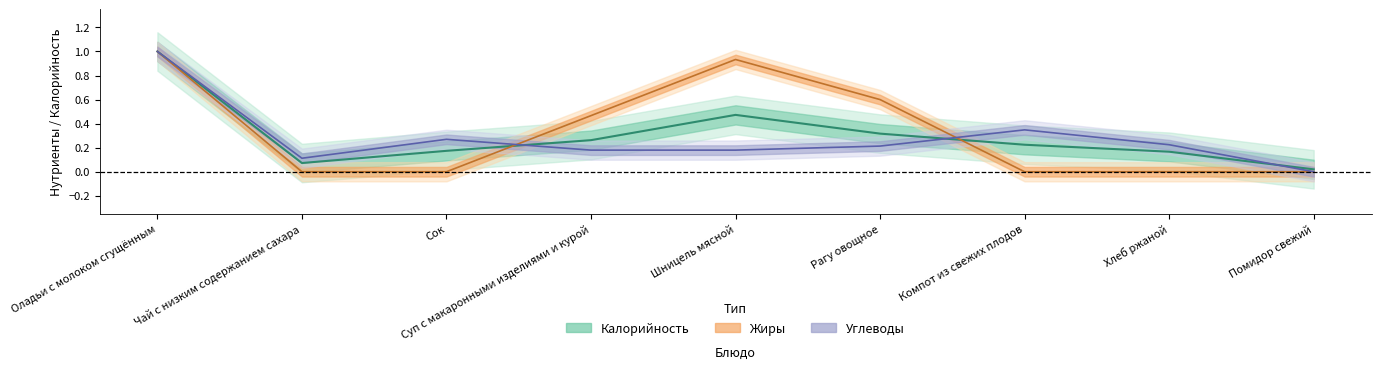

What is the highest value of the Углеводы (line) series?

1.0